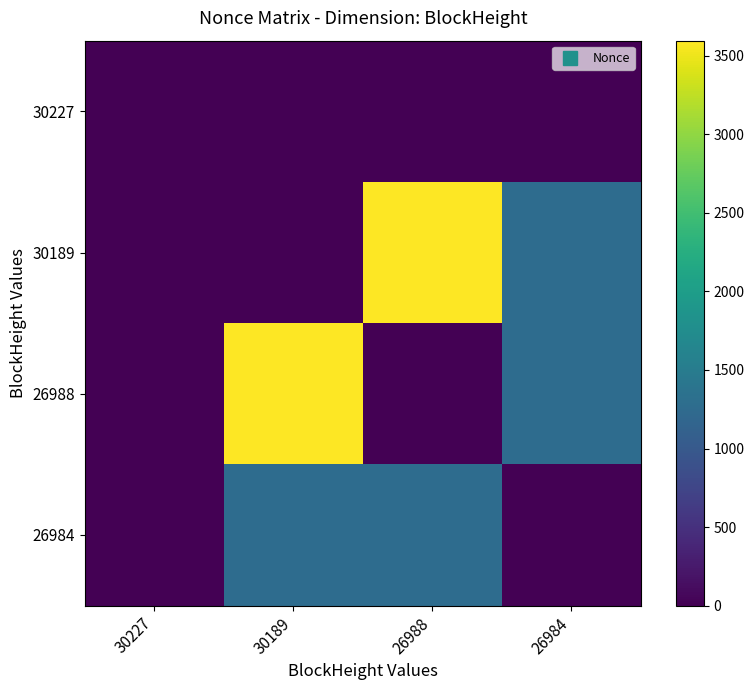

At how many categories does at least one series exceed 1810?

2